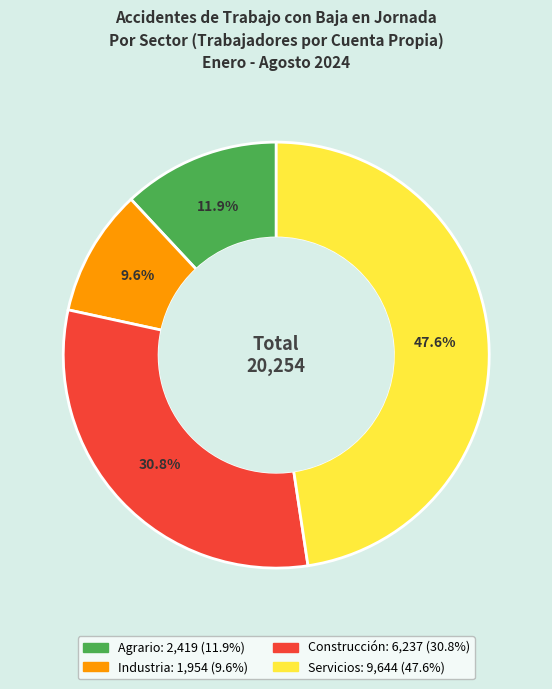

How many segments does this pie chart have?

4